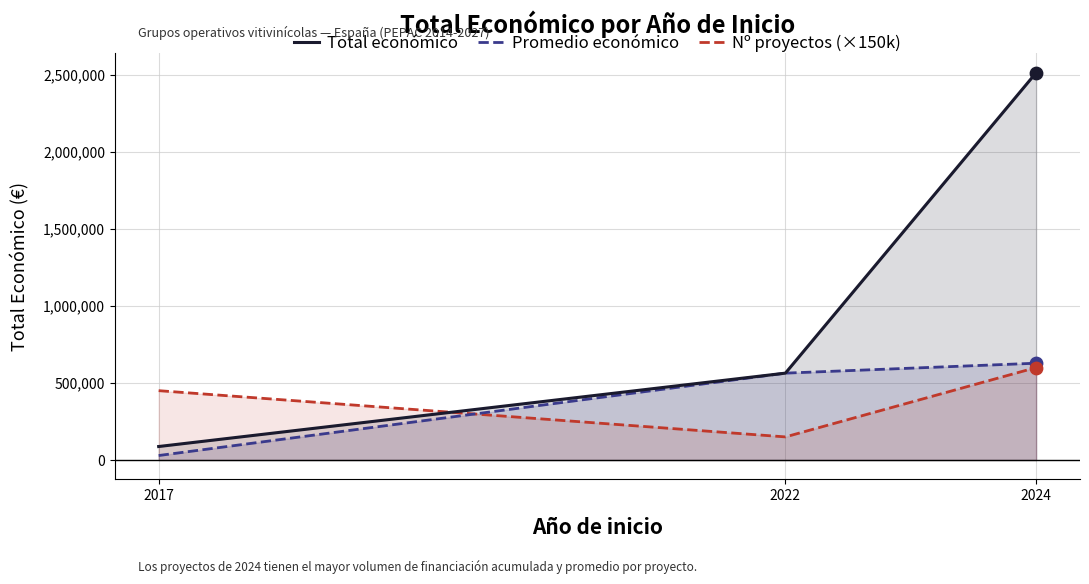

Which series has the largest Y range (max minus min)?

Total económico